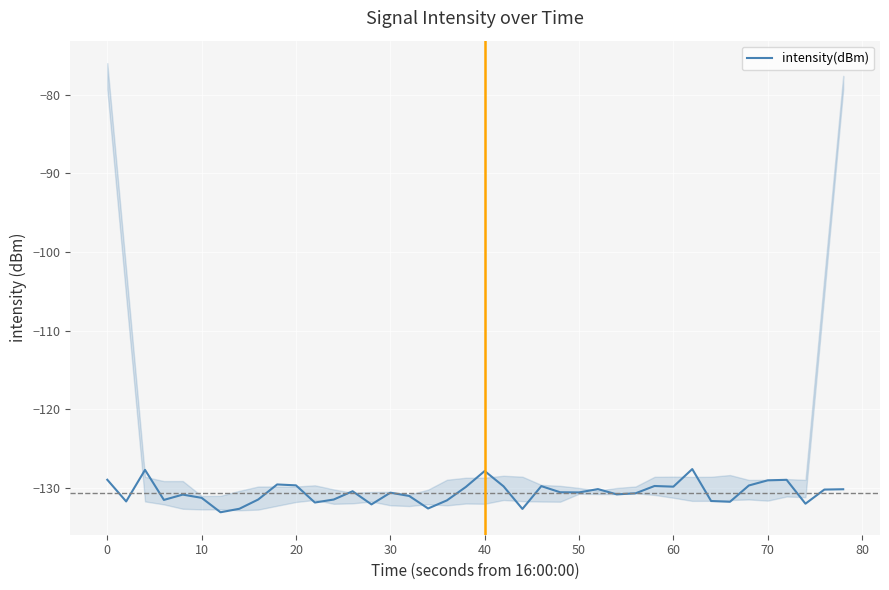

What is the difference between the maximum and minimum values?

5.5